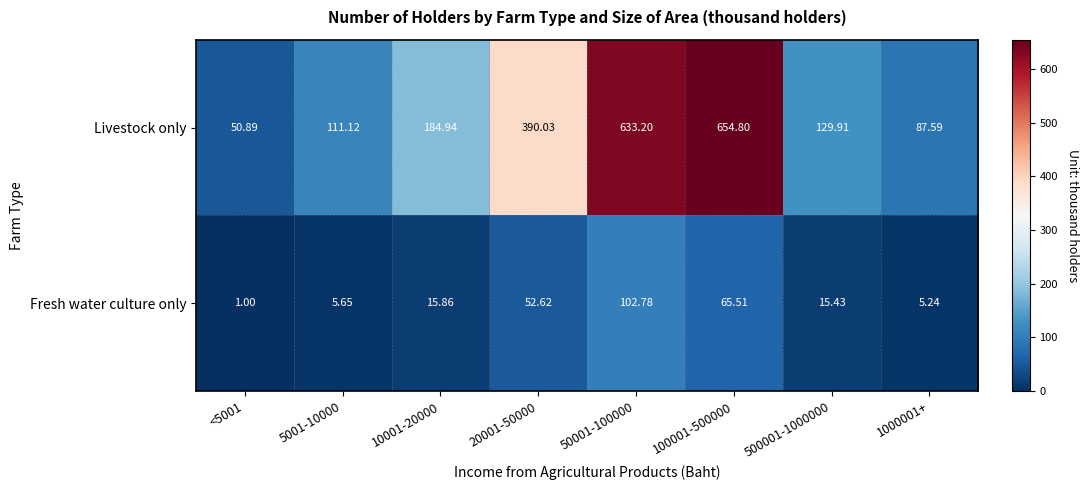

Rank the series by their average value, from lowest to highest.

Fresh water culture only, Livestock only